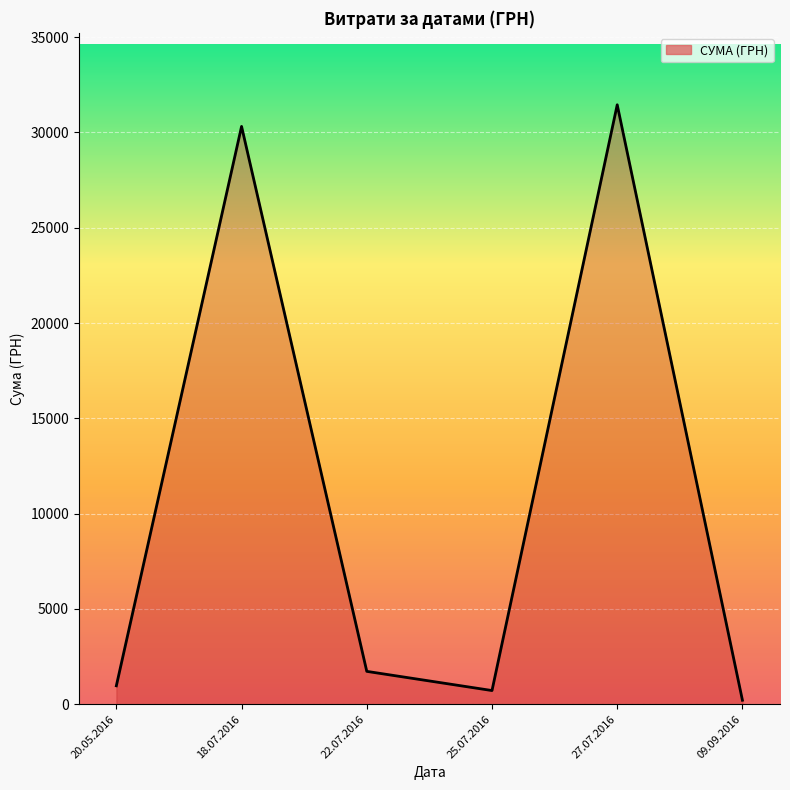

What is the minimum value shown in the chart?

209.1